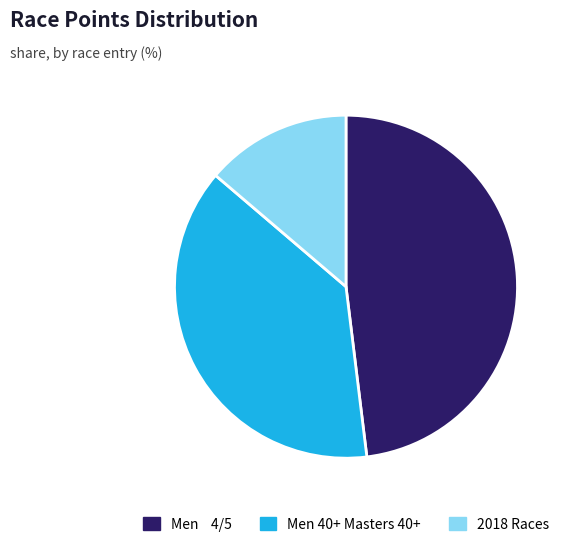

Is it true that 2018 Races is 4% of the pie?

False